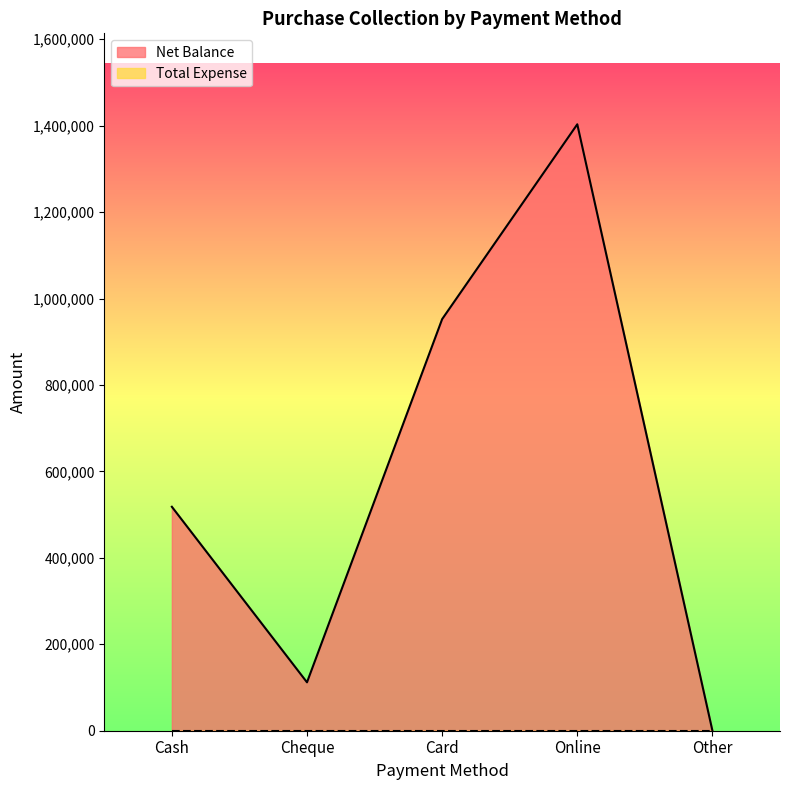

Is it true that the value at Online is 1403200?

True